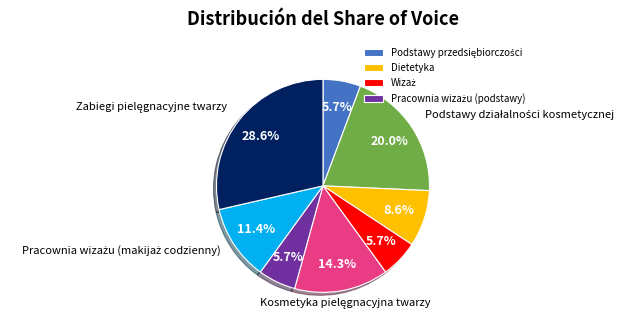

Is there any slice that represents more than half of the pie?

No